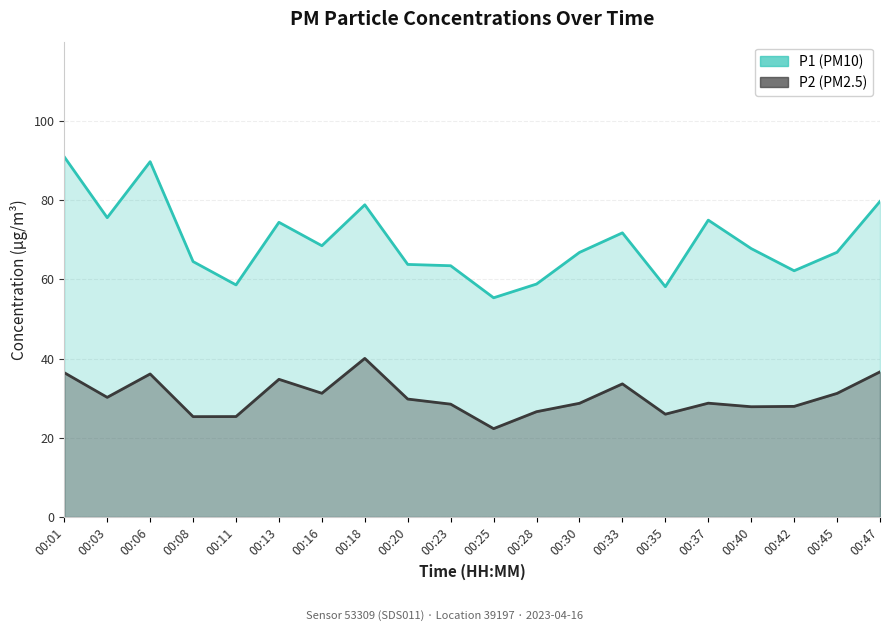

What is the approximate value of P2 at 00:16?

31.2